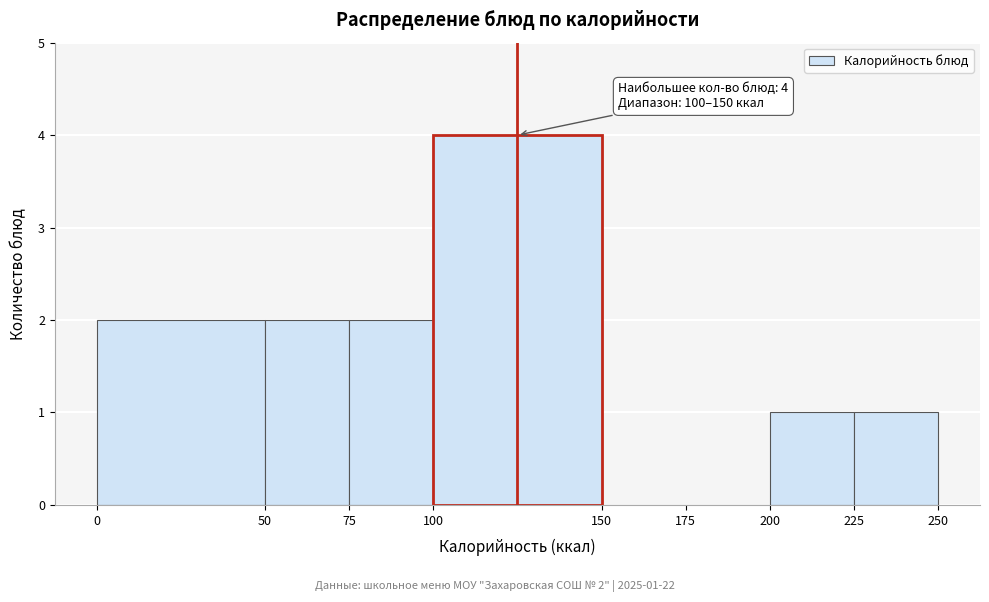

Which range on the x-axis has the tallest bar?

100 to 150